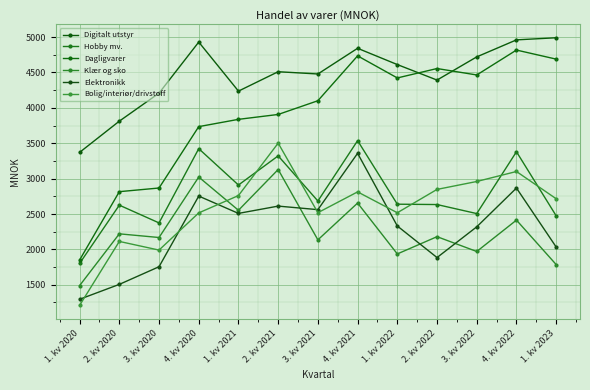

Rank the series at 2. kv 2022 from lowest to highest value.

Elektronikk, Klær og sko, Hobby mv., Bolig/interiør/drivstoff, Digitalt utstyr, Dagligvarer